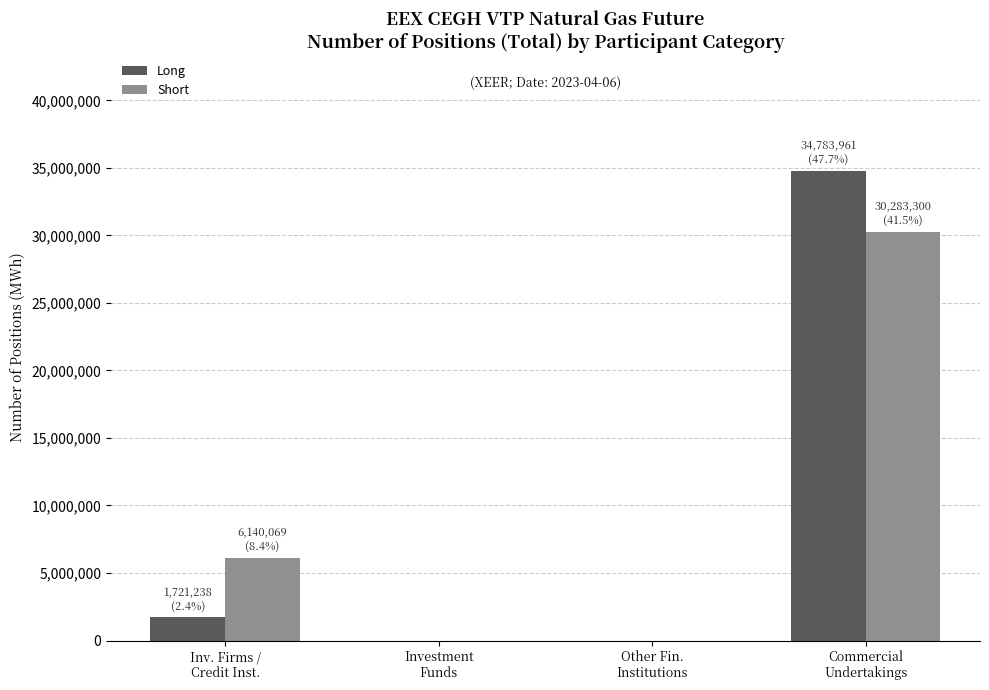

Reading left to right, extract all data points from this chart.

Long: Inv. Firms /
Credit Inst.=1721238	Investment
Funds=0	Other Fin.
Institutions=0	Commercial
Undertakings=34783961
Short: Inv. Firms /
Credit Inst.=6140069	Investment
Funds=0	Other Fin.
Institutions=0	Commercial
Undertakings=30283300